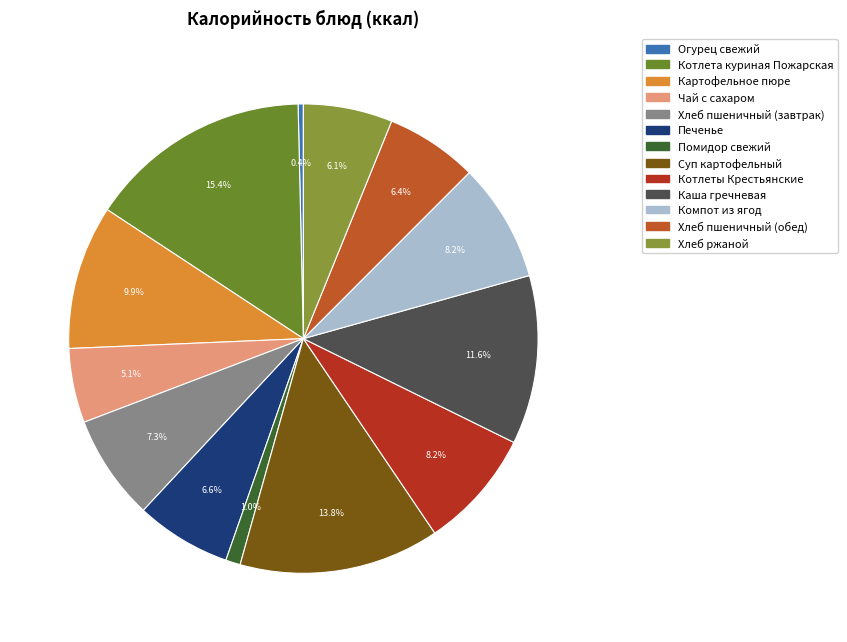

What is the change in value from Компот из ягод to Хлеб пшеничный (обед)?

-23.5